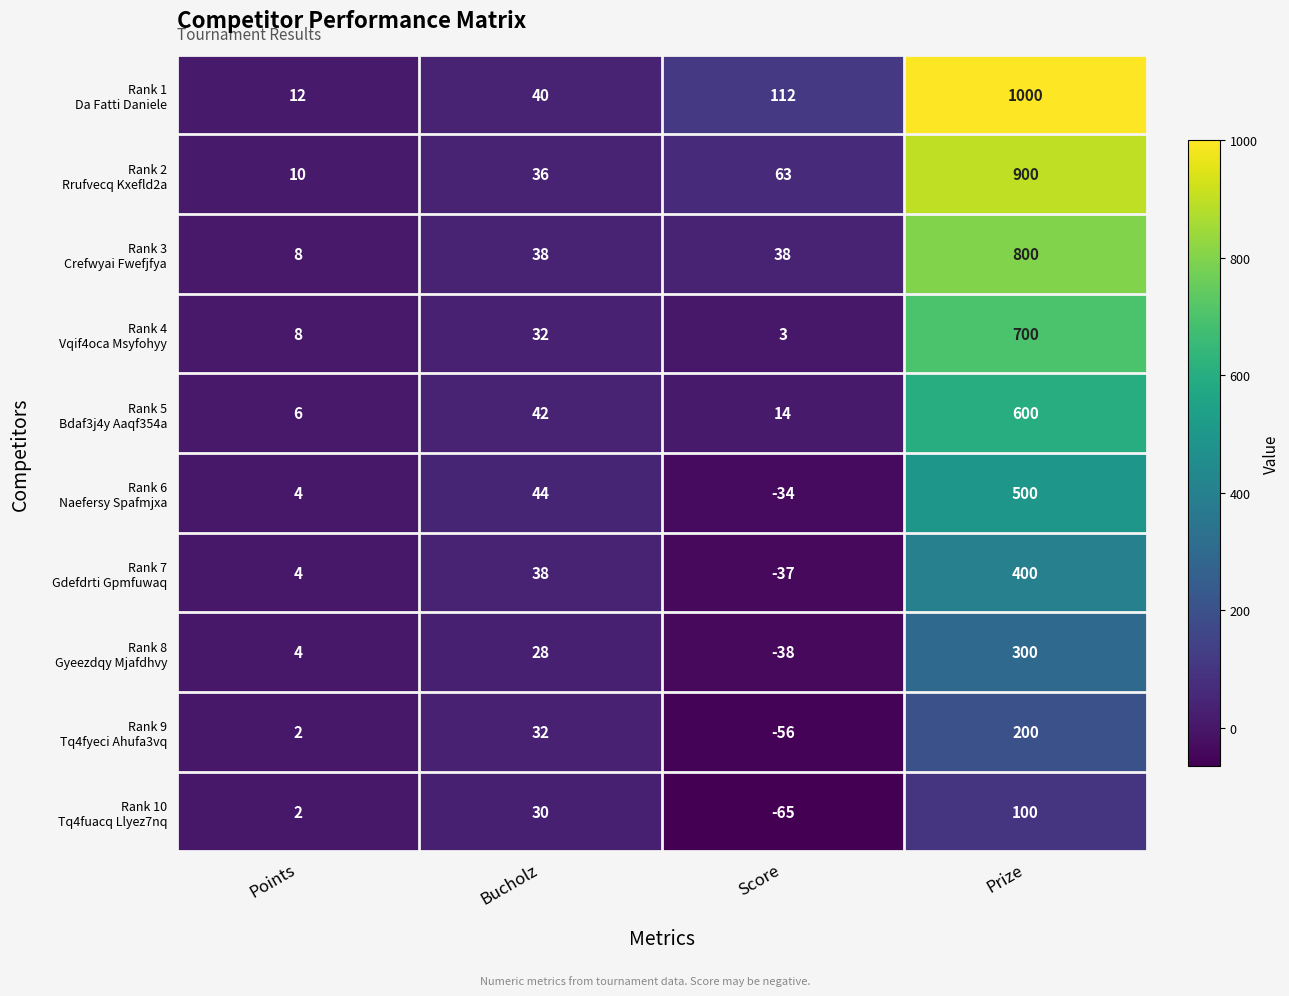

At which category is the sum across all series the highest?

Prize